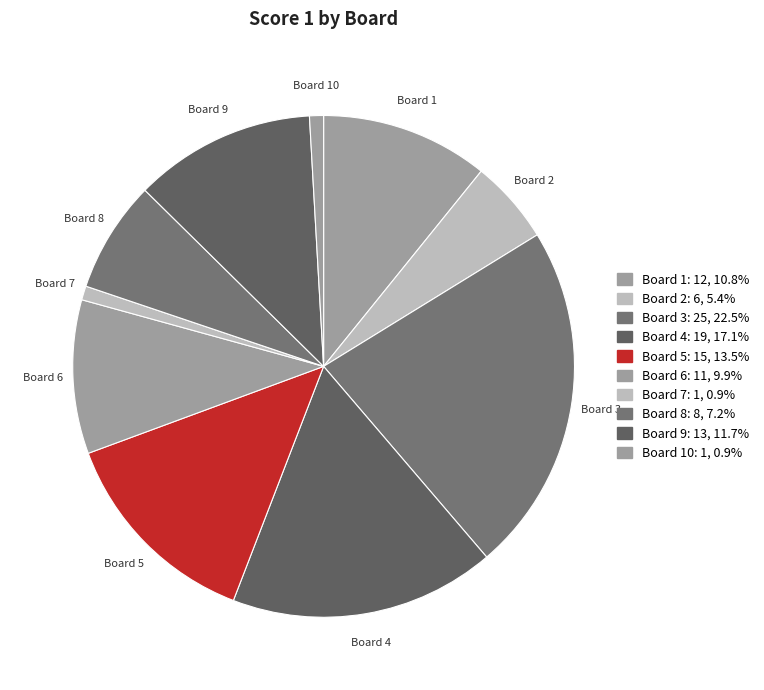

How many slices are in this pie chart?

10